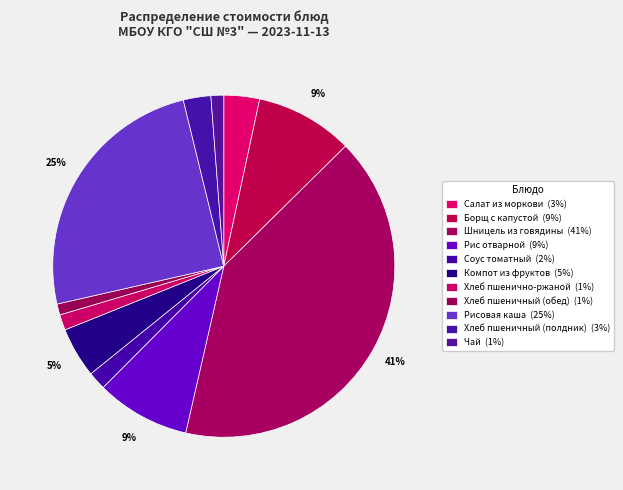

What is the largest slice in the pie chart?

Шницель из говядины